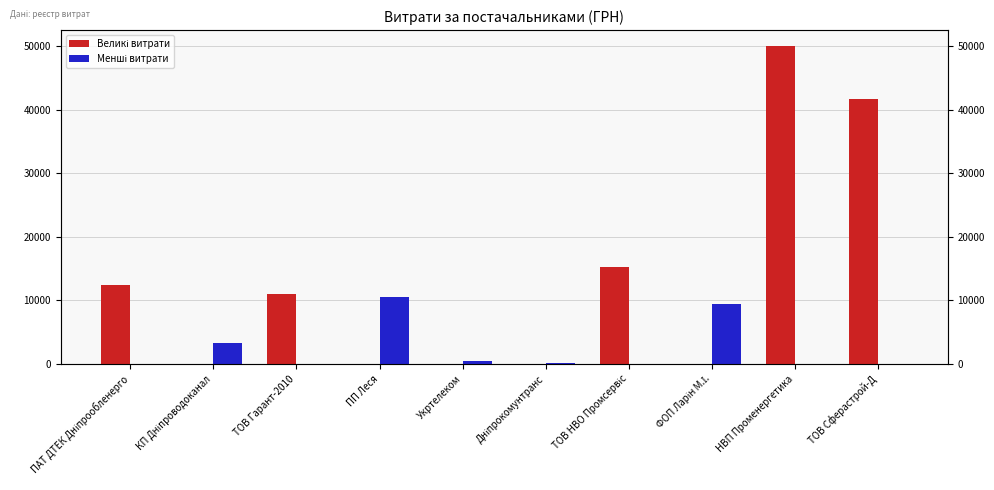

Reading left to right, list all the values displayed in this chart.

Великі витрати: 12417.4	0.0	11040.6	0.0	0.0	0.0	15310.1	0.0	50000.0	41637.0
Менші витрати: 0.0	3278.2	0.0	10579.8	514.7	180.9	0.0	9457.5	0.0	0.0